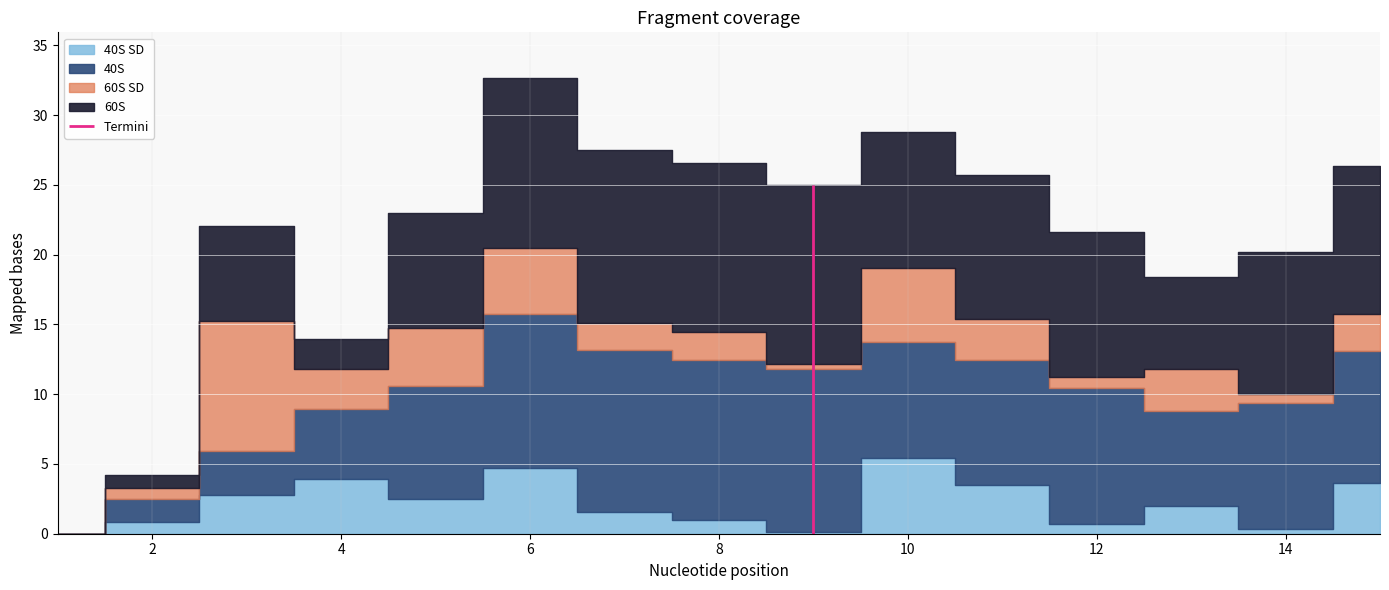

What is the sum of the 60S values at 9 and 13?

19.4